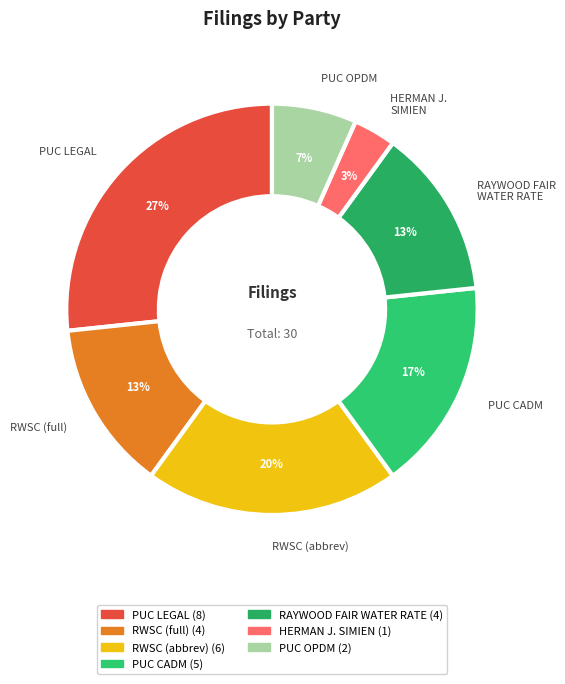

Combined, do PUC CADM and PUC LEGAL account for over 50%?

No